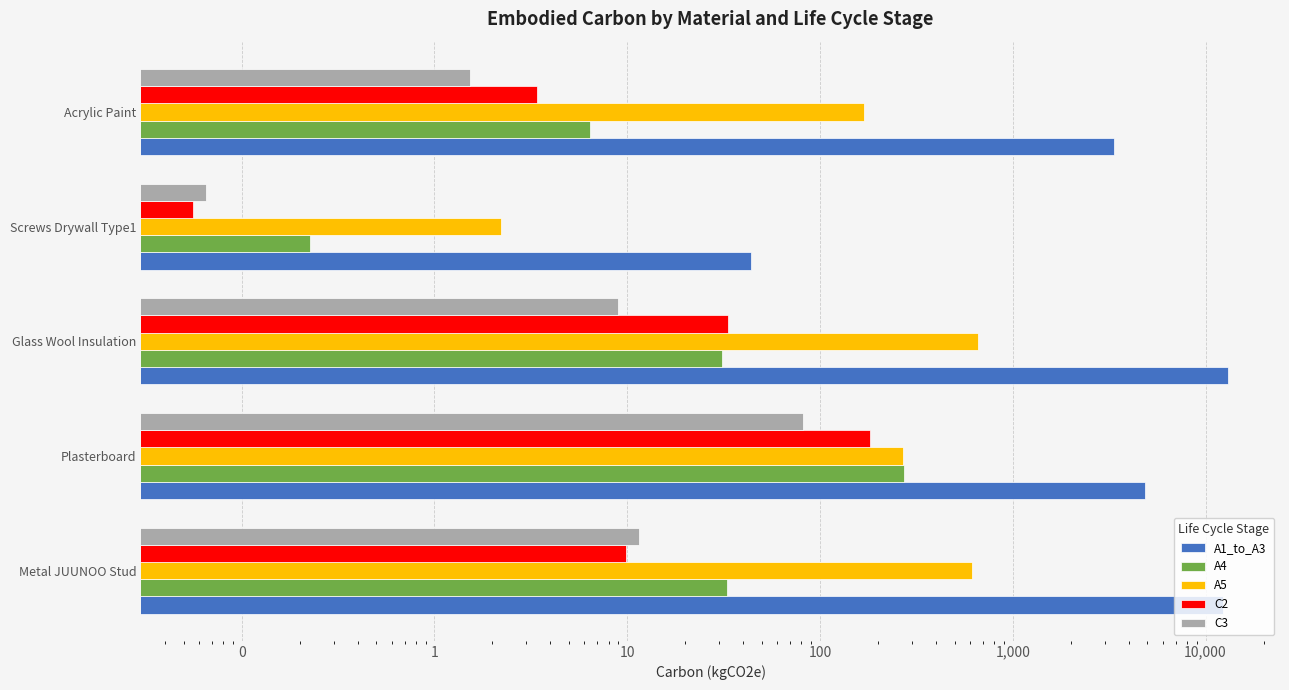

The value of C2 at Plasterboard is 272.9. True or false?

False